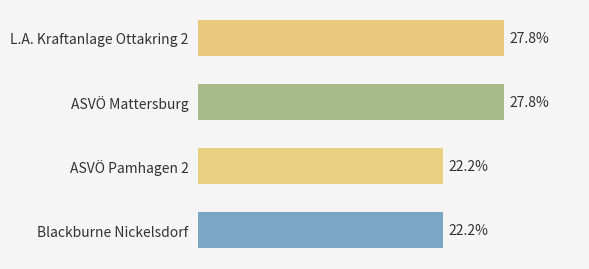

Which has a higher value, Blackburne Nickelsdorf or L.A. Kraftanlage Ottakring 2?

L.A. Kraftanlage Ottakring 2